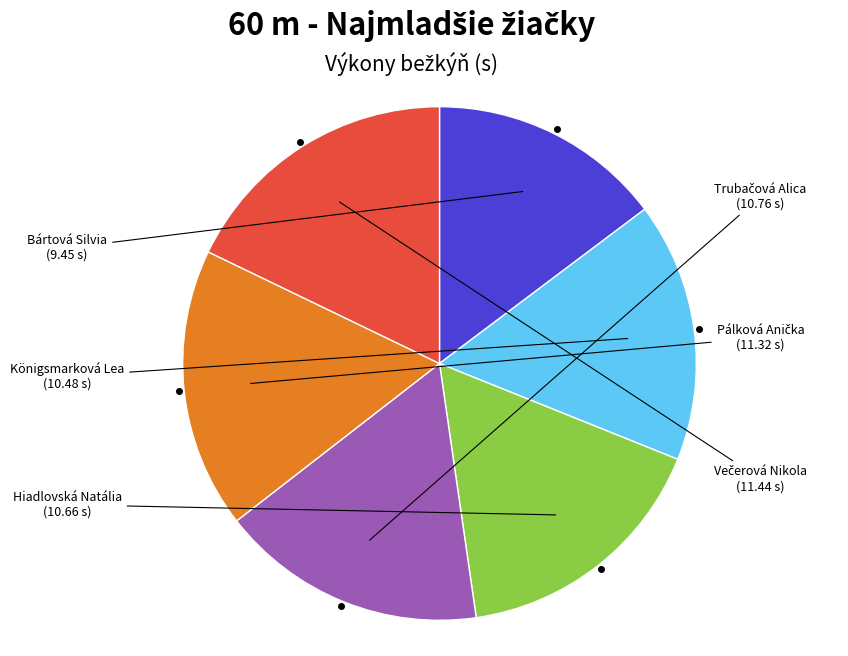

Is there any slice that represents more than half of the pie?

No